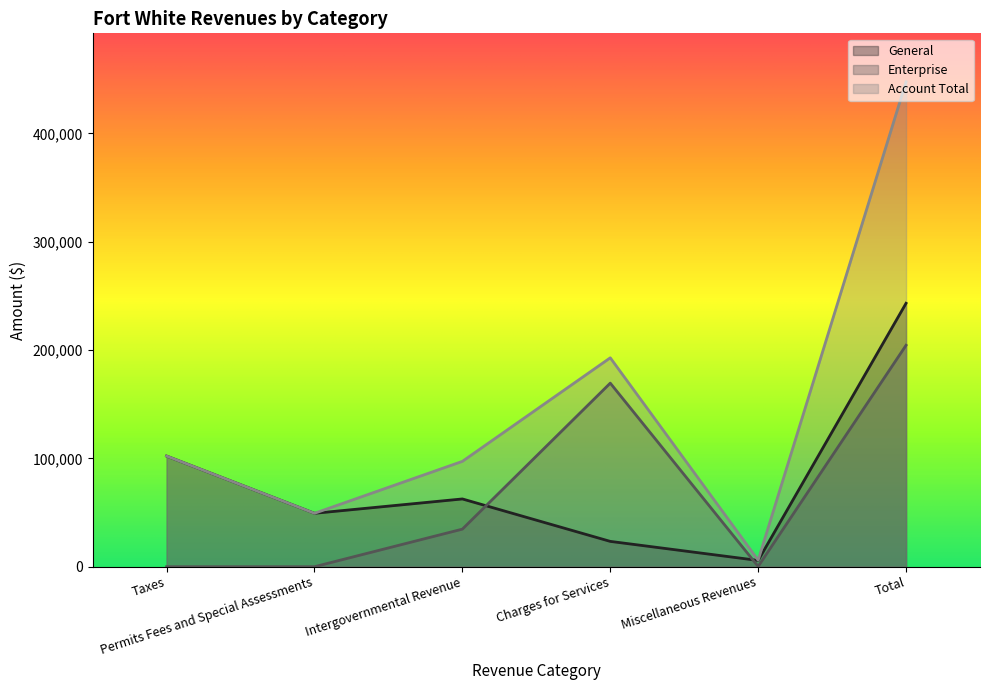

List the labels in order of General value, largest first.

Total, Taxes, Intergovernmental Revenue, Permits Fees and Special Assessments, Charges for Services, Miscellaneous Revenues